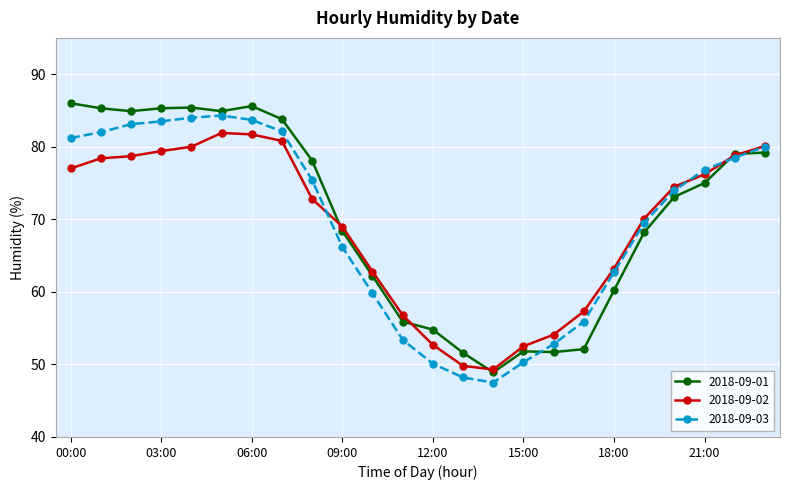

How many distinct data groups are displayed?

3